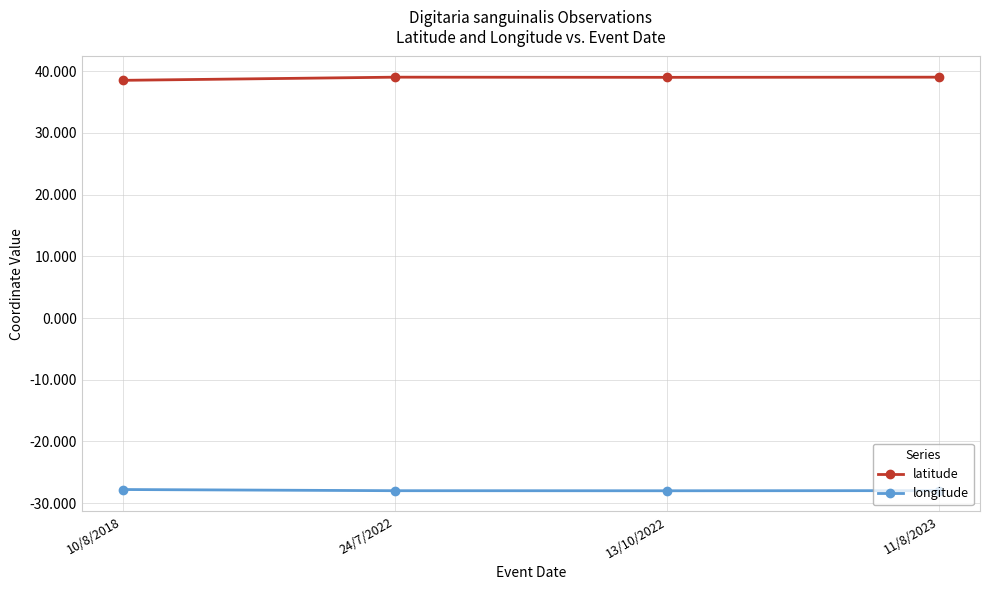

Rank the series by their maximum value, from lowest to highest.

longitude, latitude